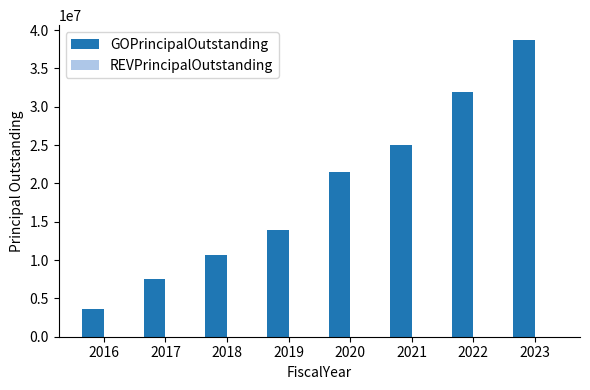

Which has a higher value, 2019 or 2018?

2019